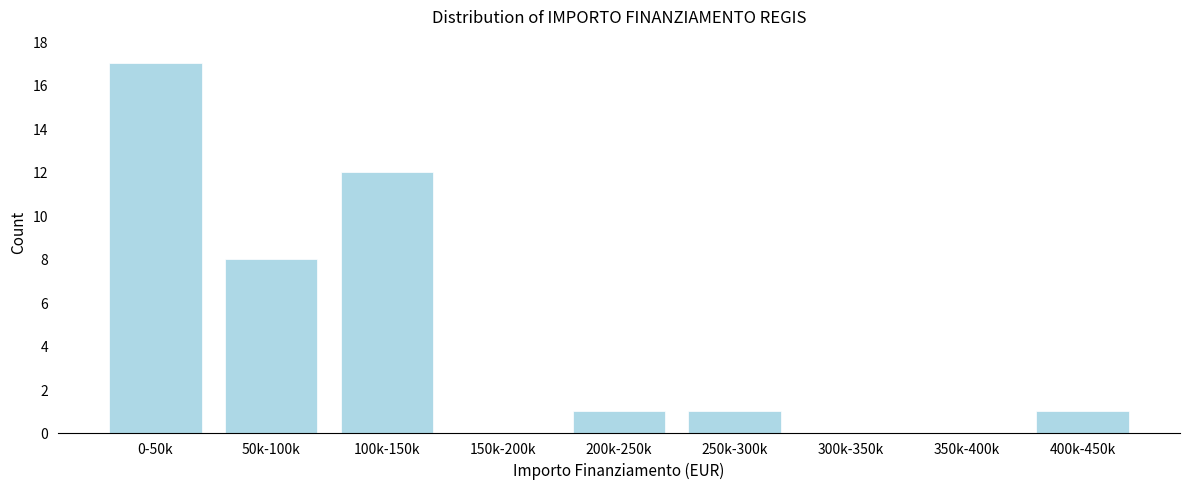

Reading left to right, extract all data points from this chart.

0-50k=17	50k-100k=8	100k-150k=12	150k-200k=0	200k-250k=1	250k-300k=1	300k-350k=0	350k-400k=0	400k-450k=1